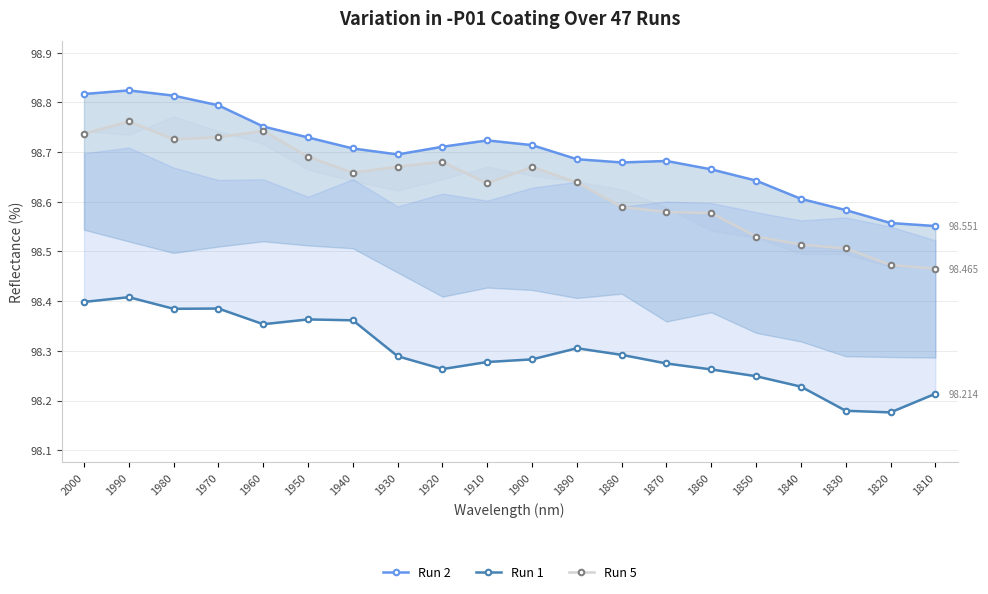

How many lines are shown in the chart?

3